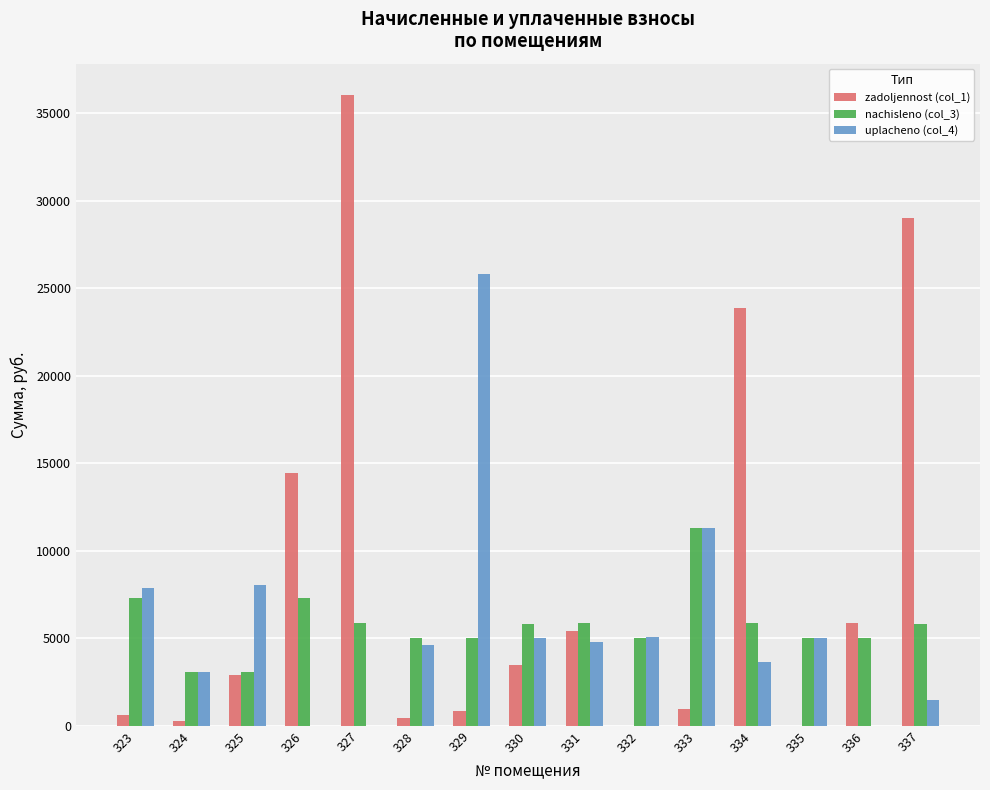

Which series has the largest range (max minus min)?

zadoljennost (col_1)